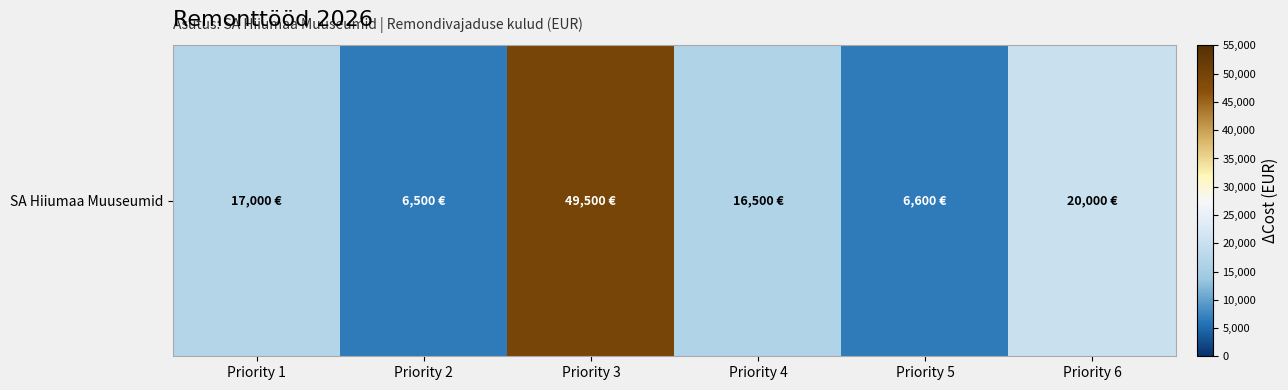

What is the difference between the maximum and minimum values?

43000